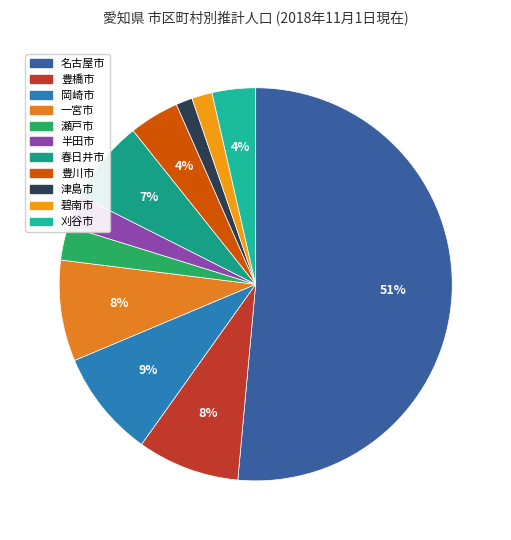

To the nearest percent, what portion does 碧南市 represent?

2%